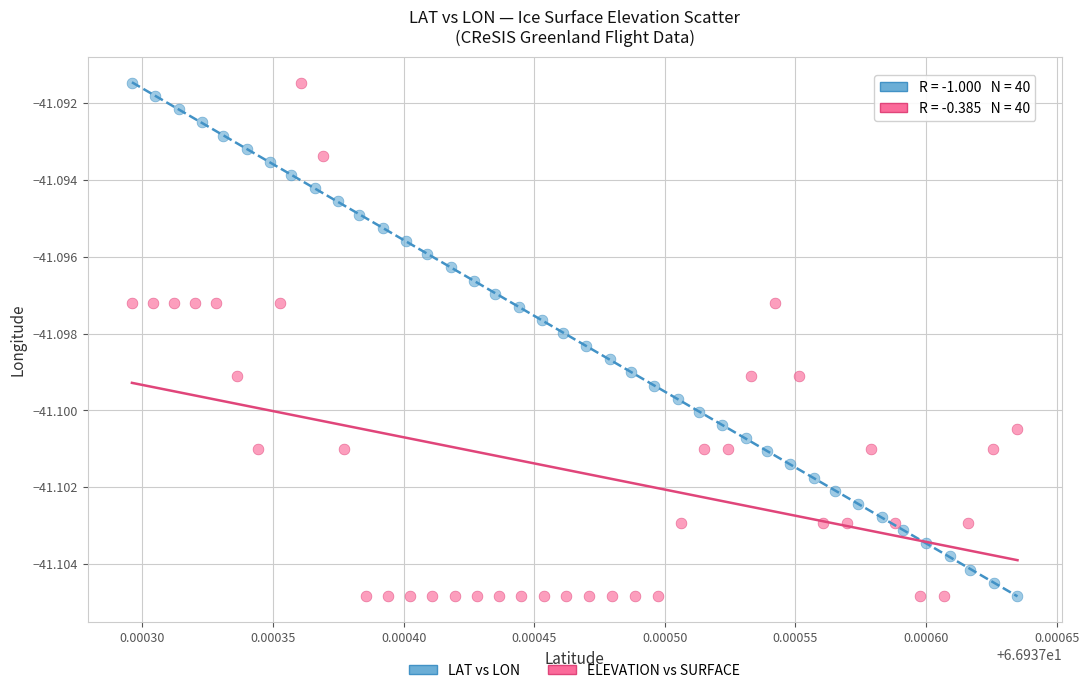

What are all the series names shown in the legend?

LAT vs LON, ELEVATION vs SURFACE